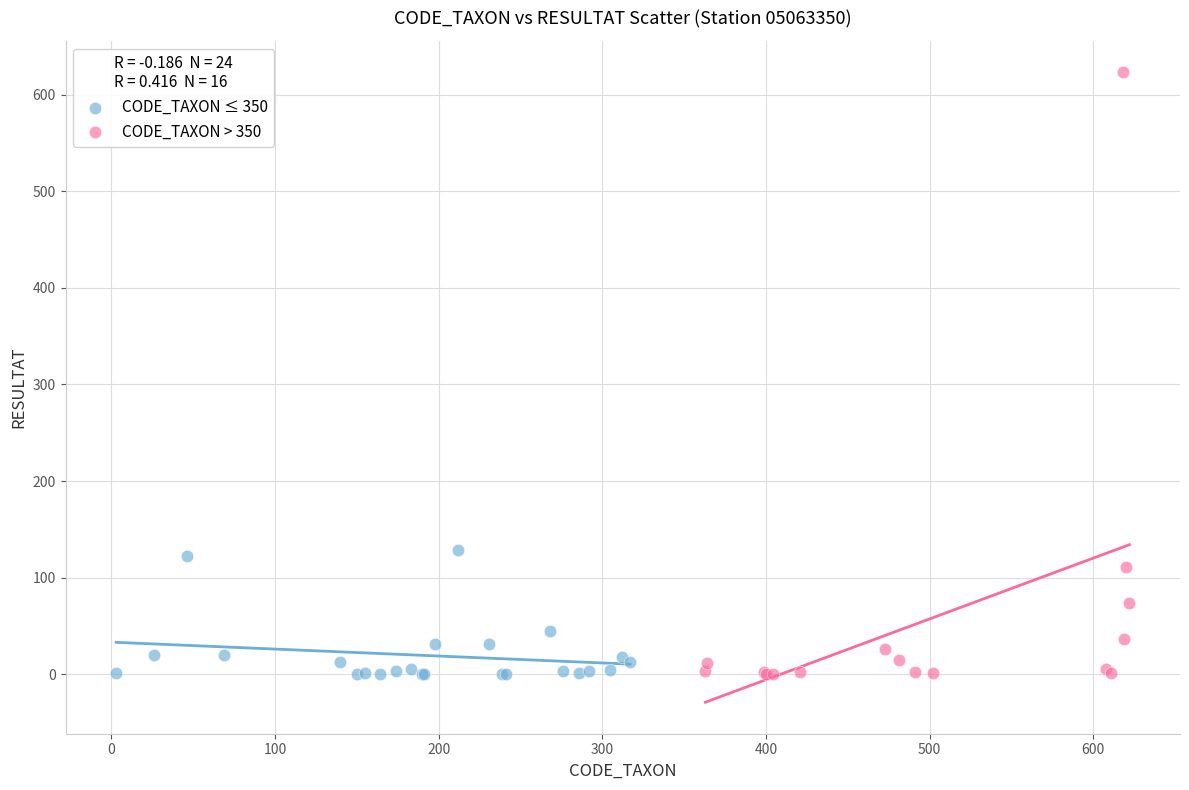

Which series has the largest Y range (max minus min)?

CODE_TAXON > 350